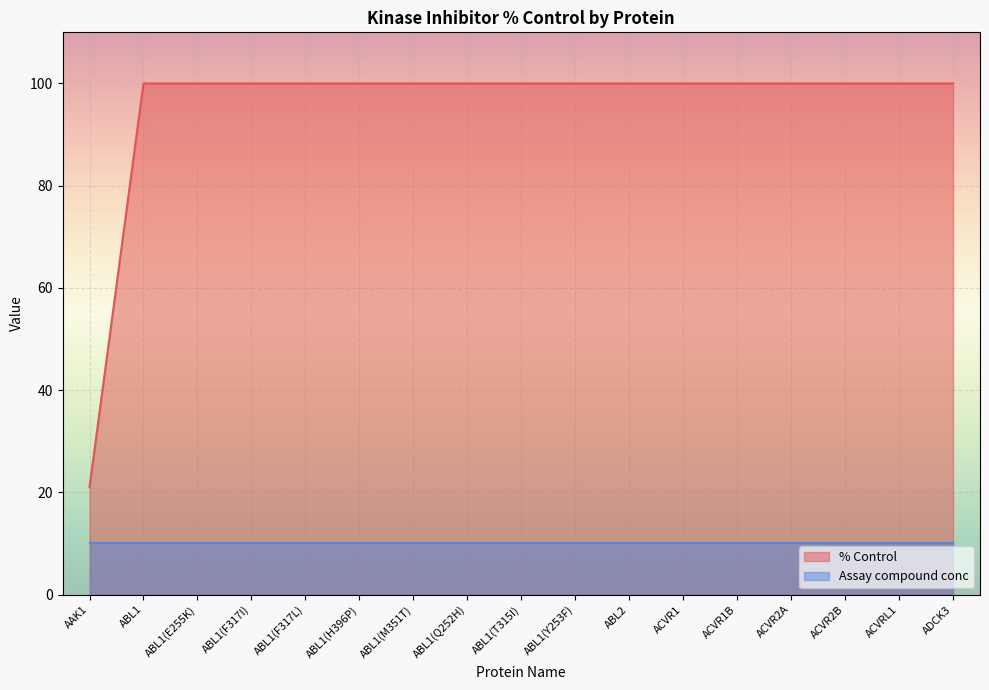

What is the label of the 7th point from the right?

ABL2